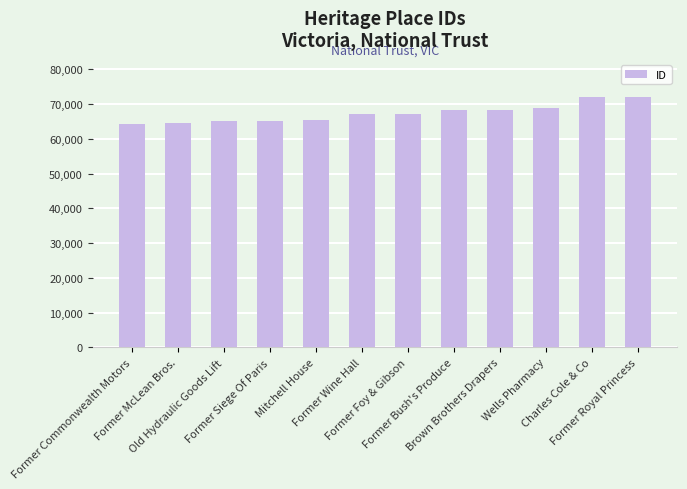

What is the value of the 3rd bar from the left?

65042